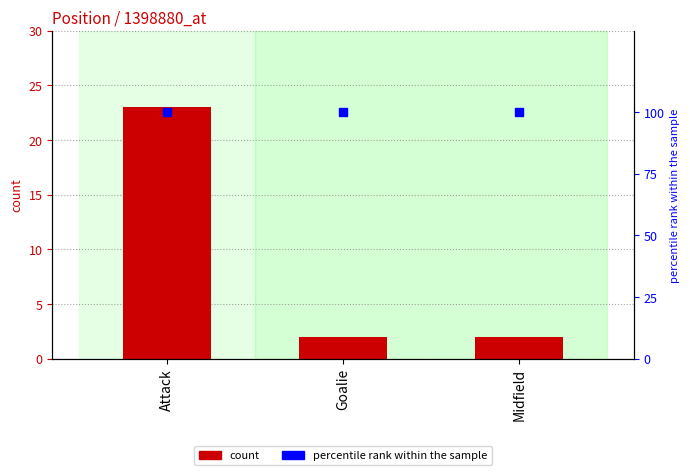

Is the value of count at Attack greater than the value of percentile rank within the sample at Goalie?

No